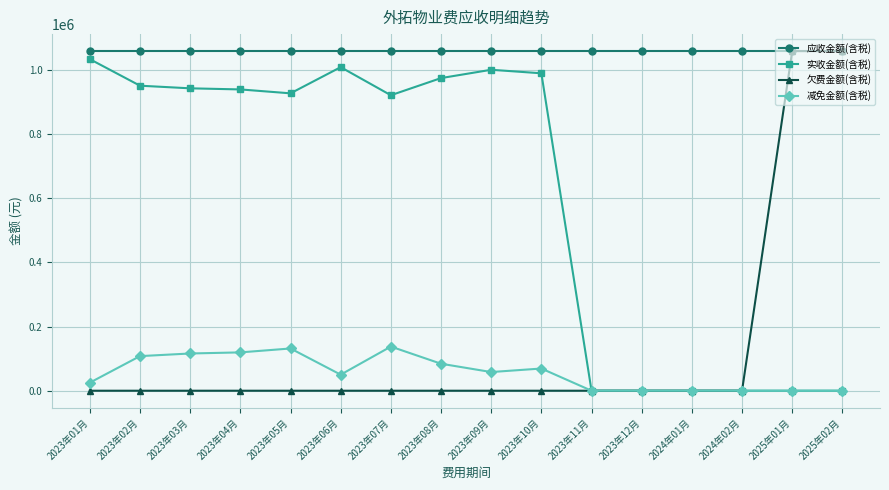

Which series has the largest total across all categories?

应收金额(含税)